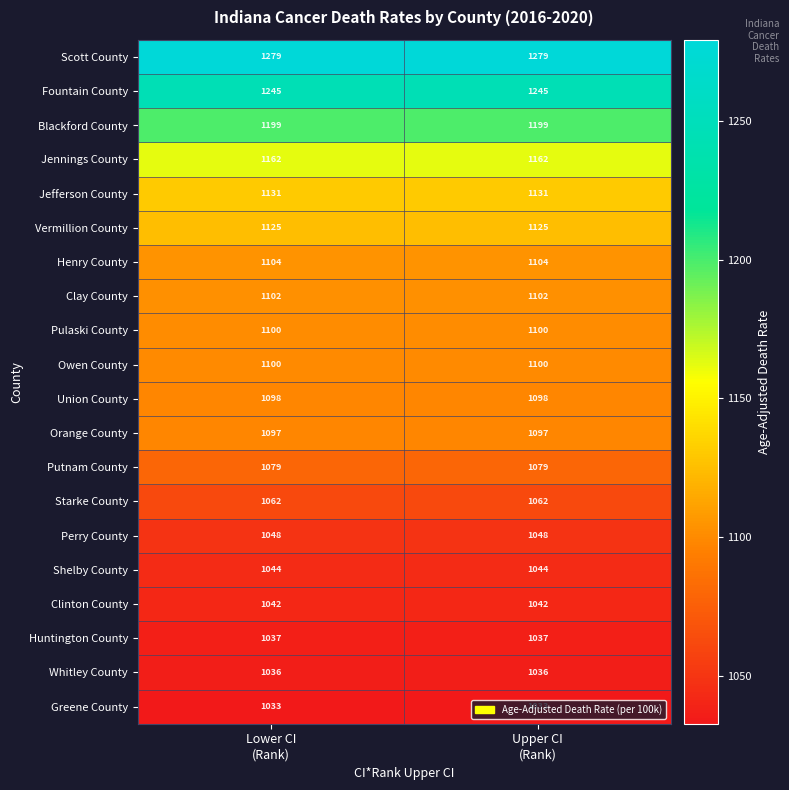

Which series has the largest total across all categories?

Scott County